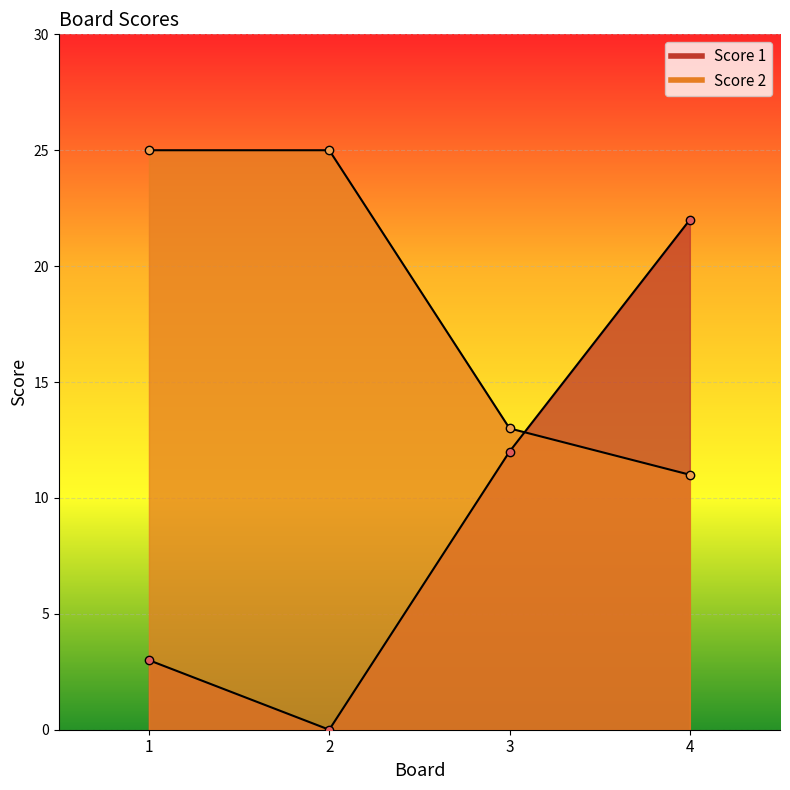

List the series in order of their overall mean, lowest first.

Score 1, Score 2